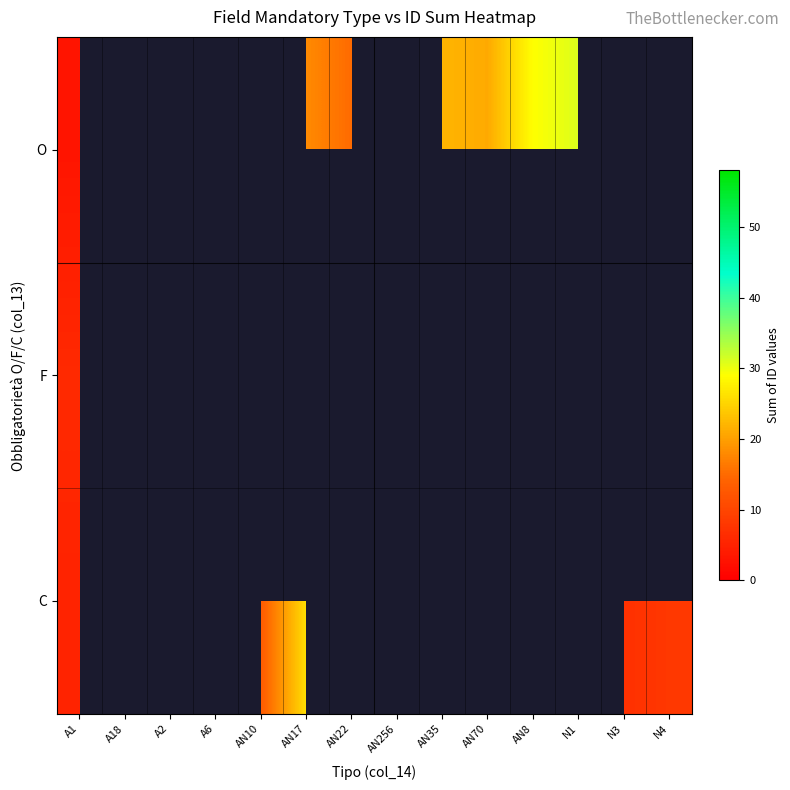

How many distinct data groups are displayed?

3